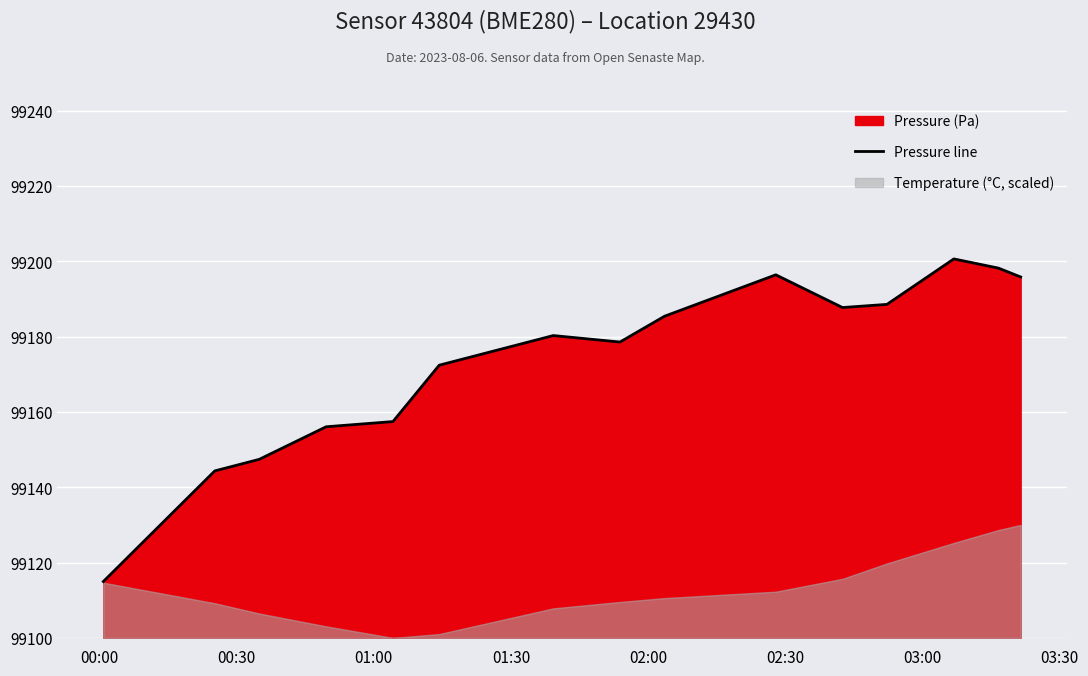

Reading left to right, transcribe all the data shown in this chart.

99115.0	99144.3	99147.4	99156.1	99157.4	99172.4	99180.3	99178.6	99185.4	99196.4	99187.7	99188.6	99200.6	99198.2	99195.8